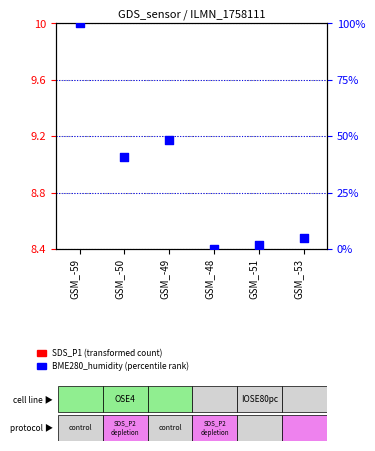

Which series has the largest total across all categories?

BME280_humidity (percentile rank)